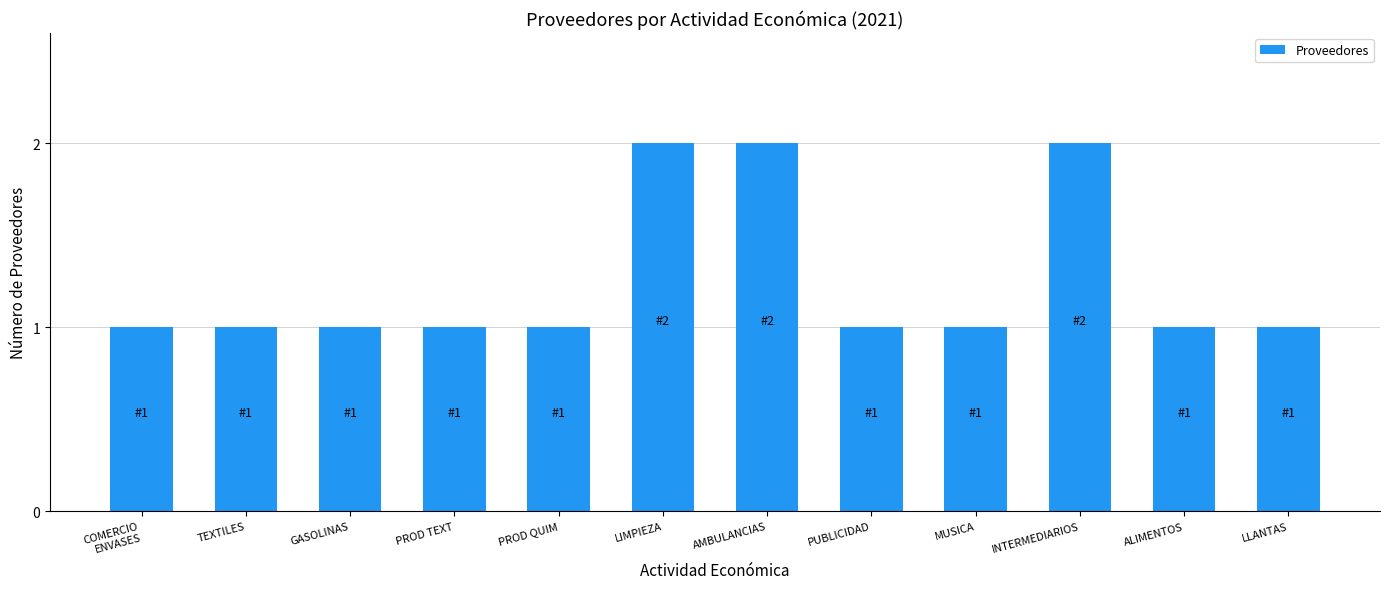

The chart shows a value of 1 at TEXTILES. True or false?

True